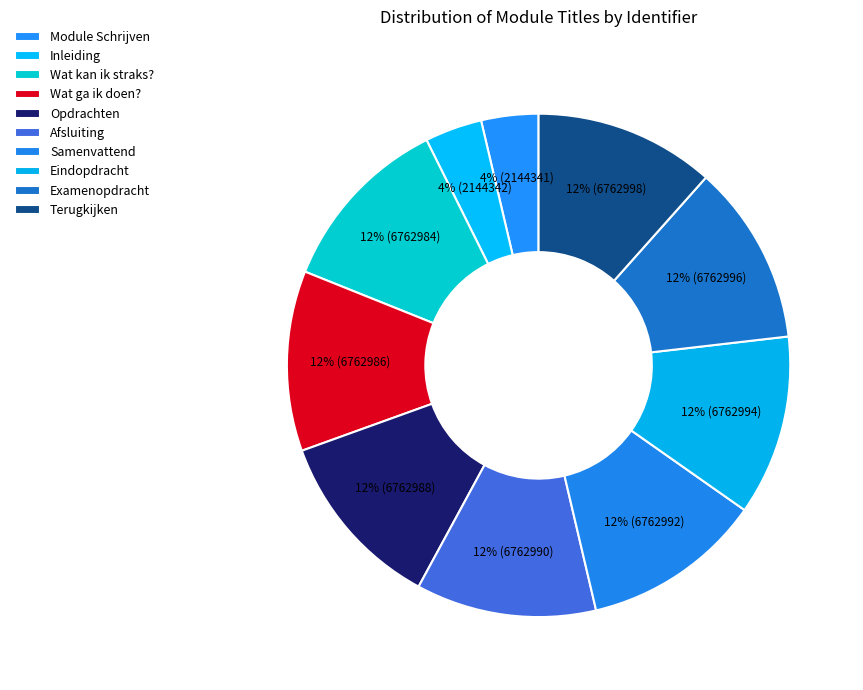

True or false: Afsluiting accounts for 5% of the total.

False